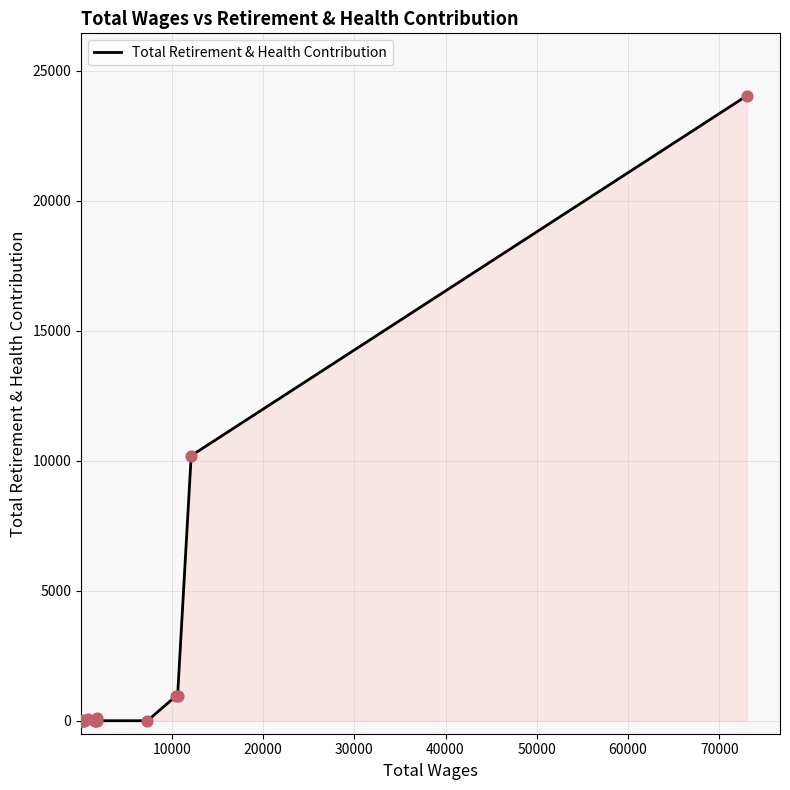

What is the maximum value shown in the chart?

24043